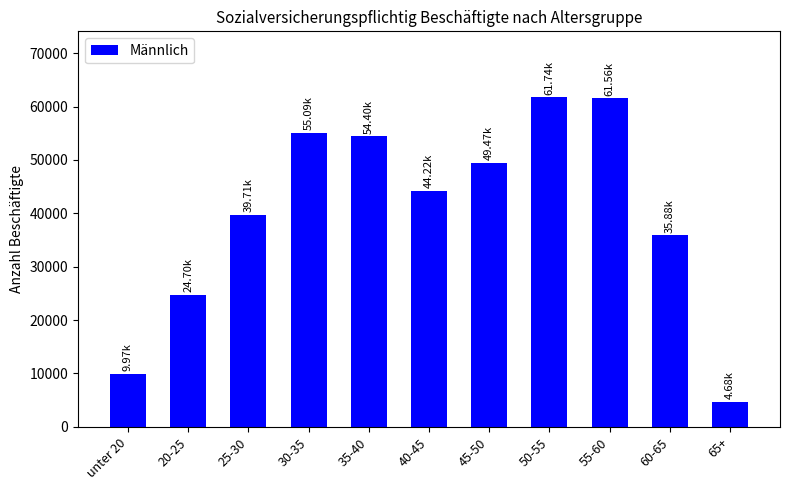

What is the label of the 3rd bar from the right?

55-60